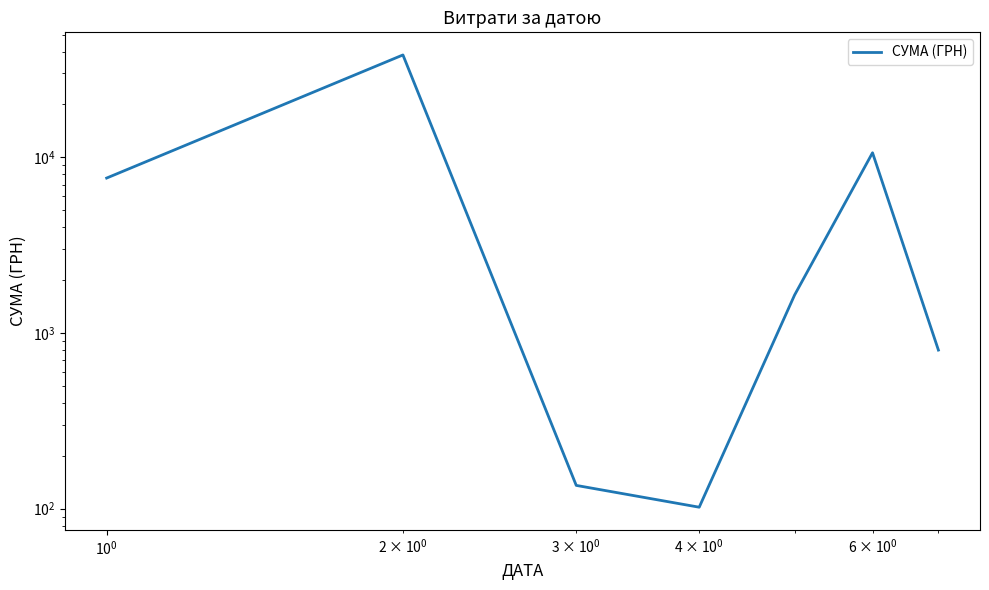

How many points are lower than both their immediate neighbors (excluding endpoints)?

1